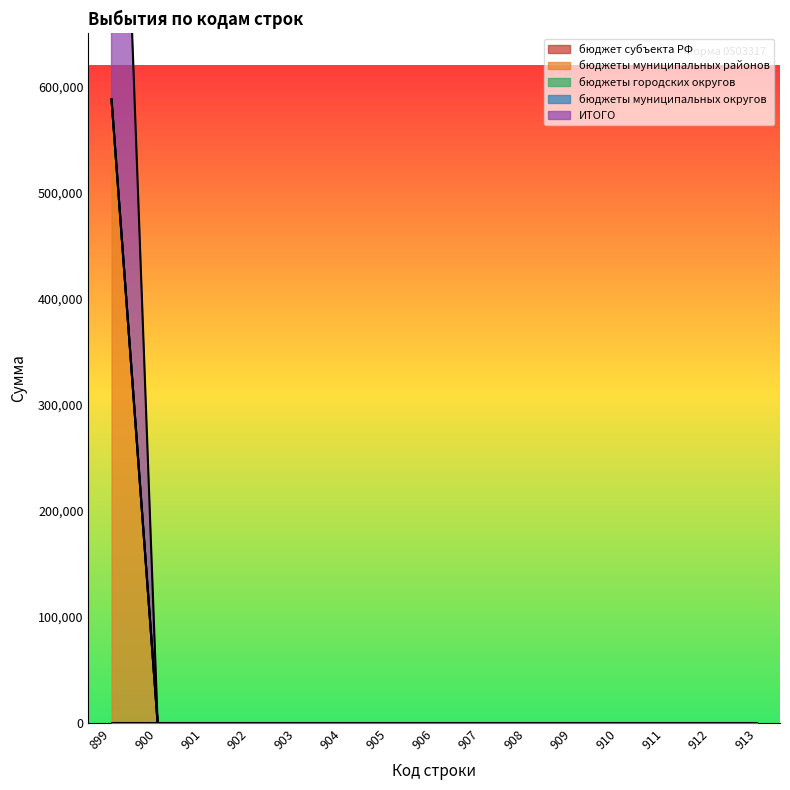

At which category is the sum across all series the highest?

899